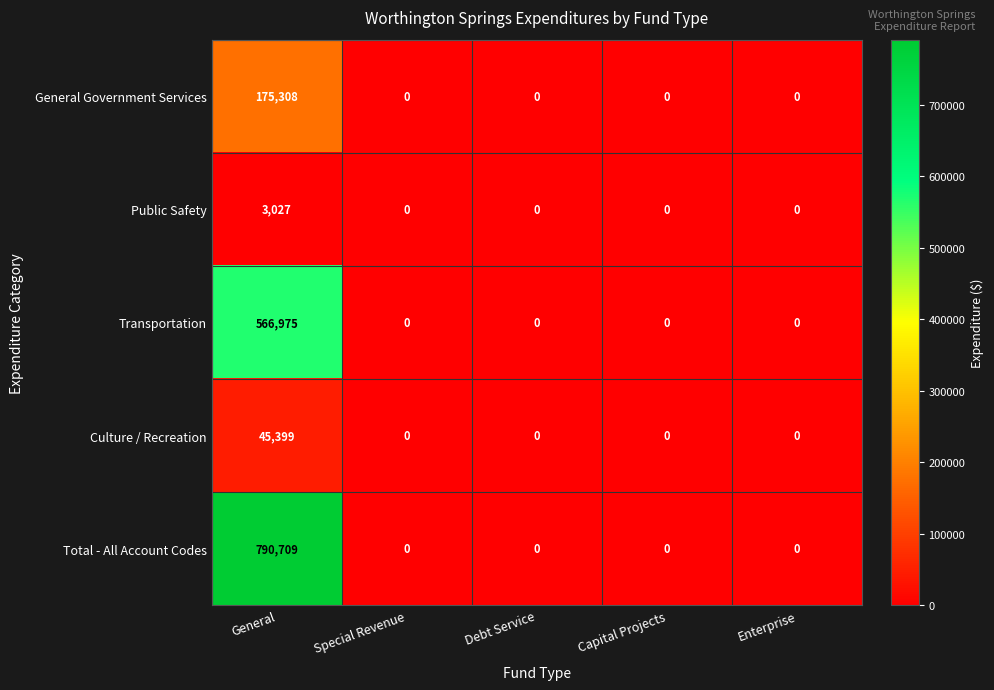

What is the difference between the maximum and minimum values in the Total - All Account Codes series?

790709